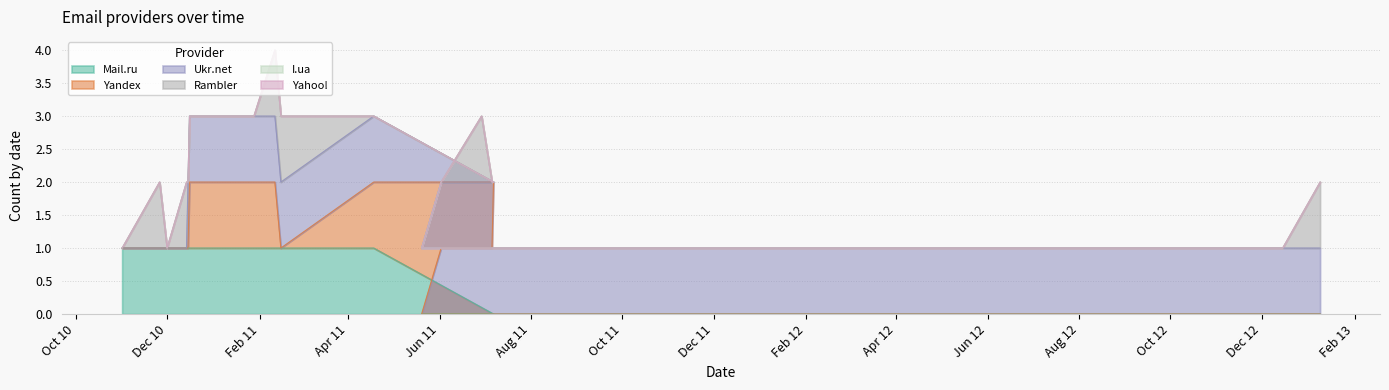

How many values in Yandex are above zero?

8